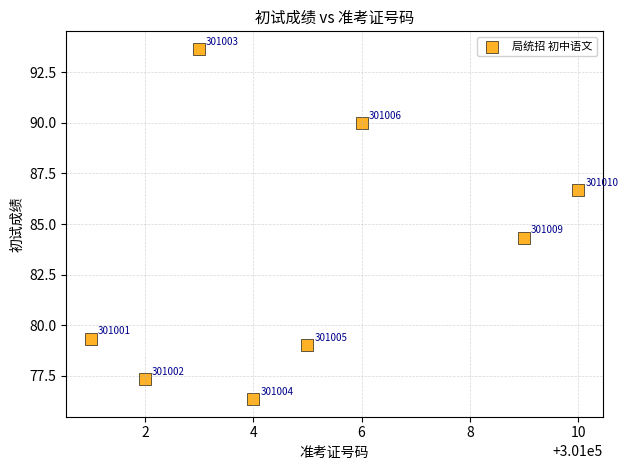

What is the range of Y values (max minus min)?

17.3